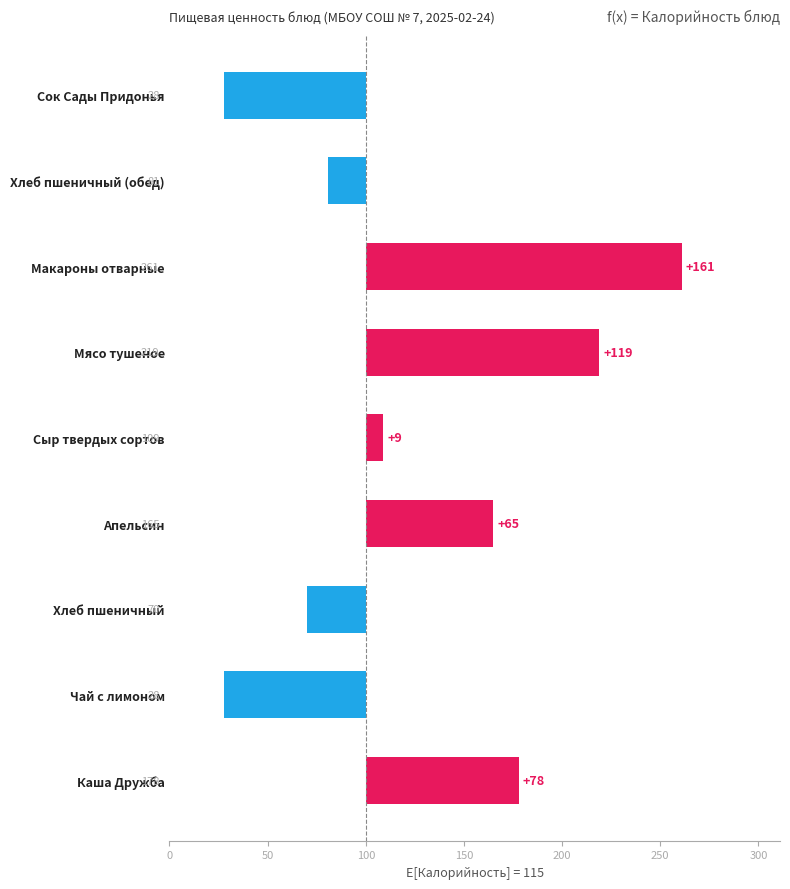

How many categories are shown in the chart?

9